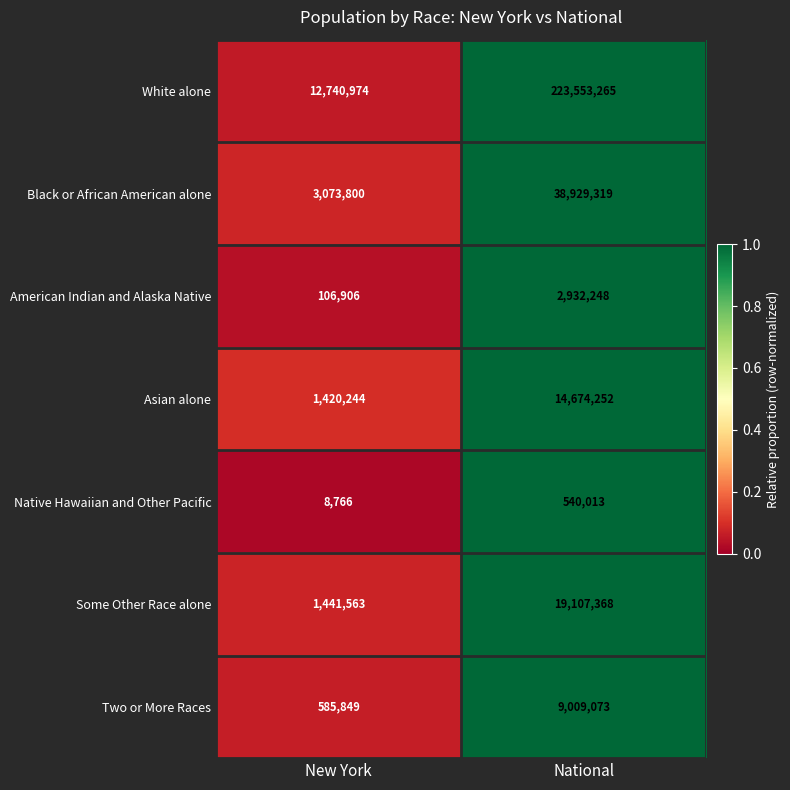

What is the sum of all Black or African American alone values?

42003119